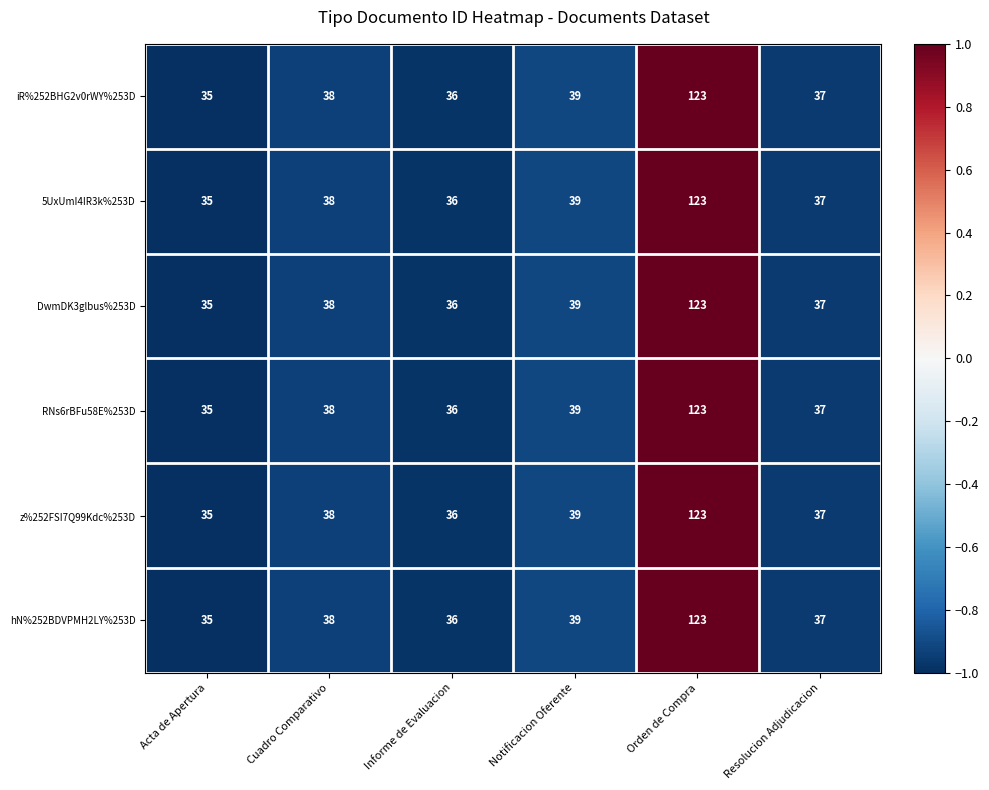

How many categories are shown in the chart?

6